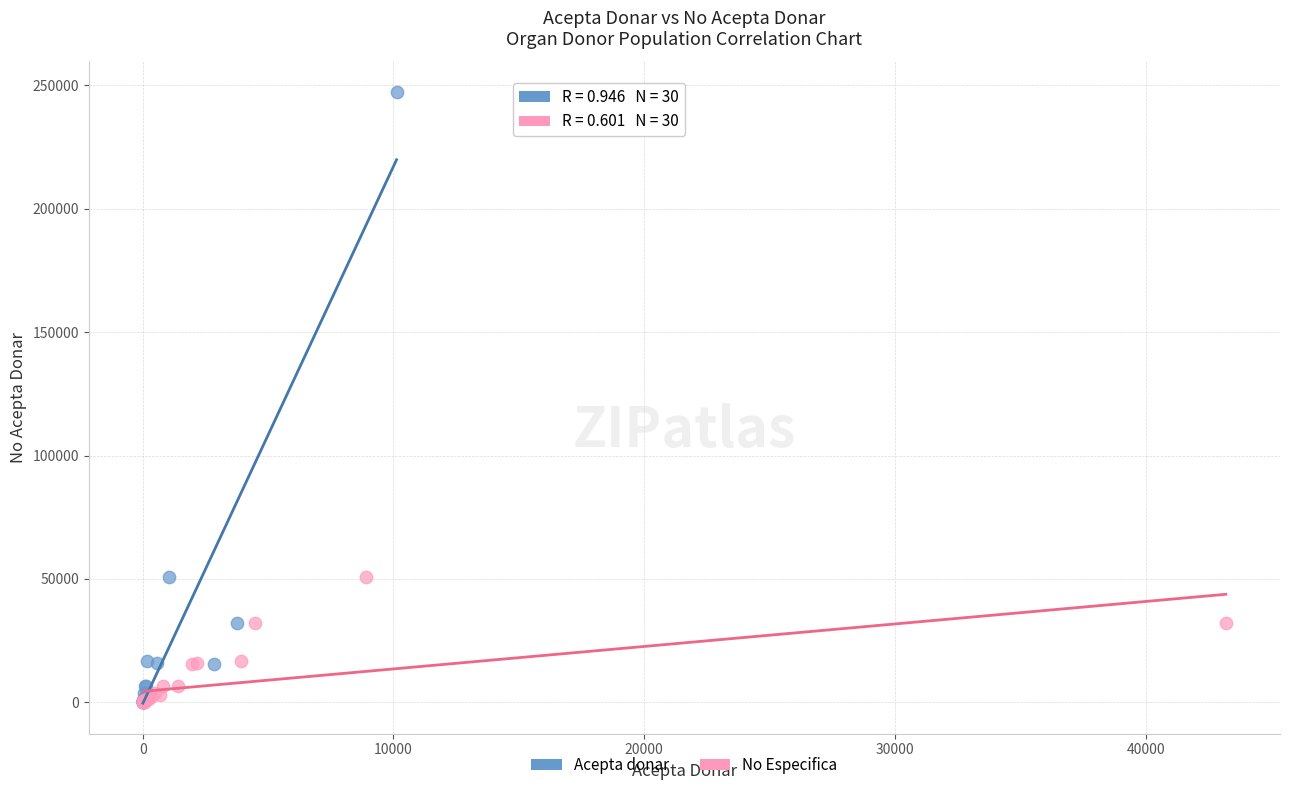

Which series reaches the maximum Y coordinate?

Acepta donar